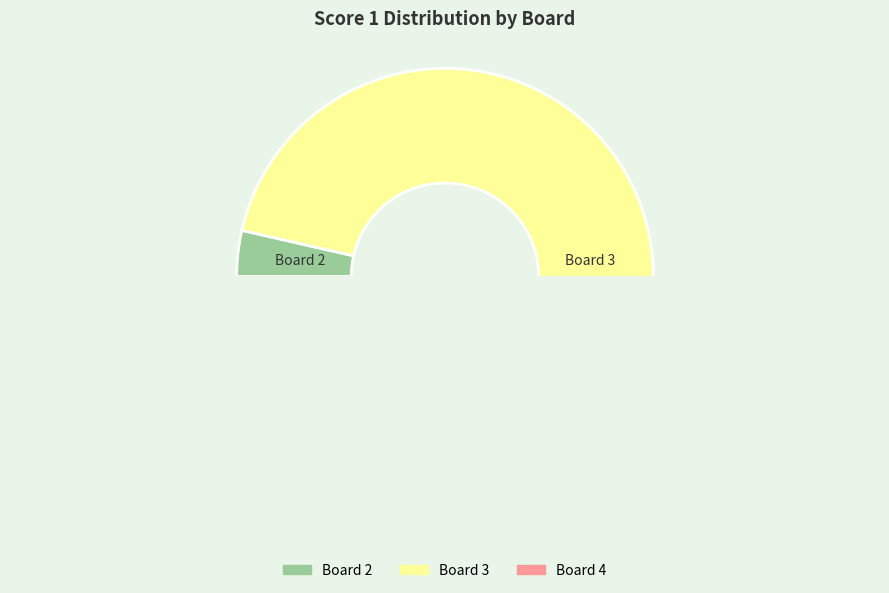

Between 3 and 4, which is larger?

3